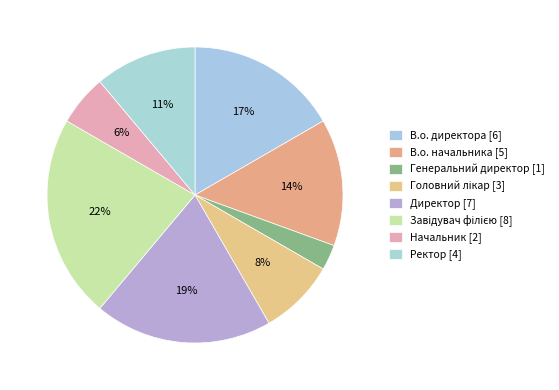

What is the change in value from В.о. директора to Завідувач філією?

+2